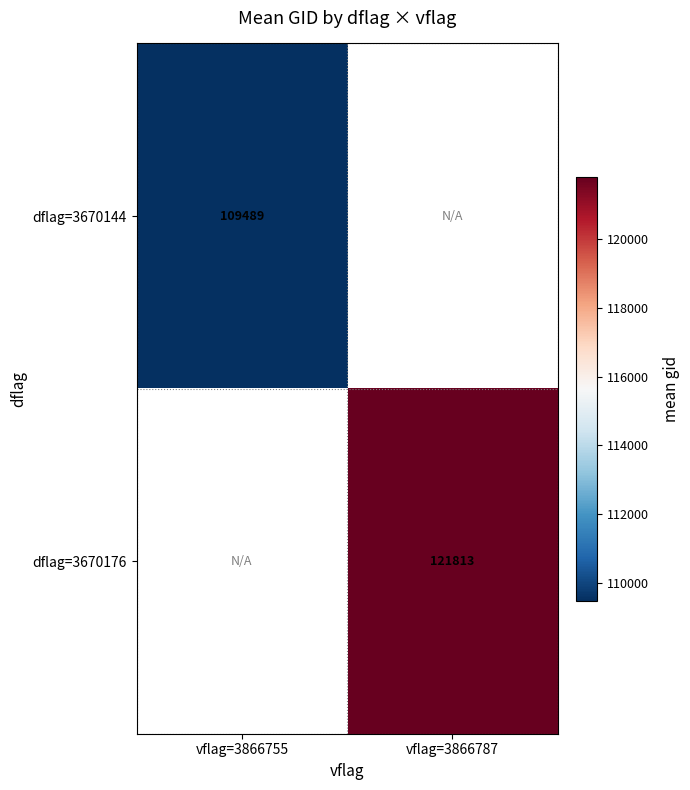

Is the value of dflag=3670176 at vflag=3866755 greater than the value of dflag=3670144 at vflag=3866755?

No